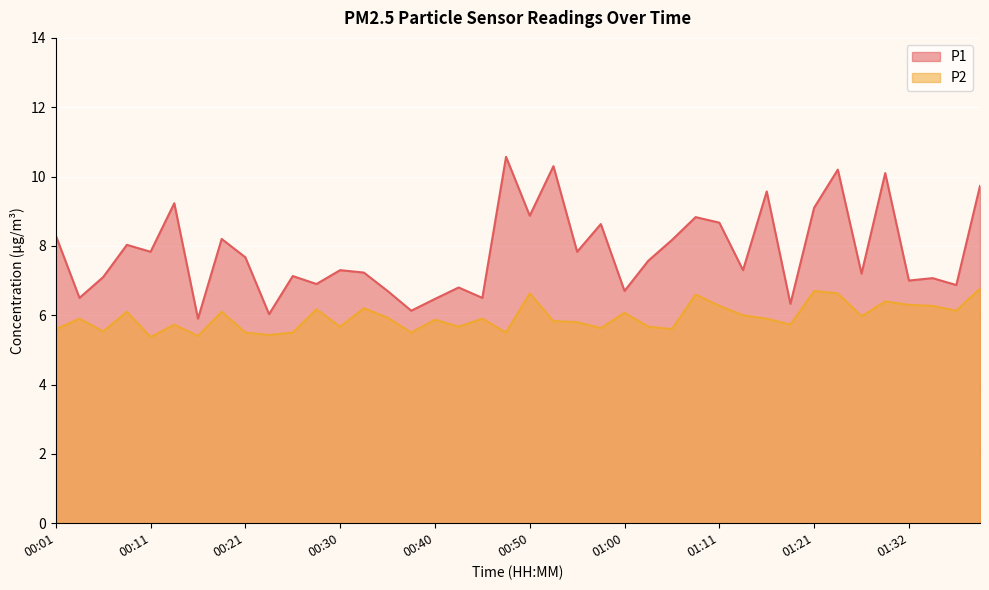

True or false: P2 and P1 intersect in this chart.

False